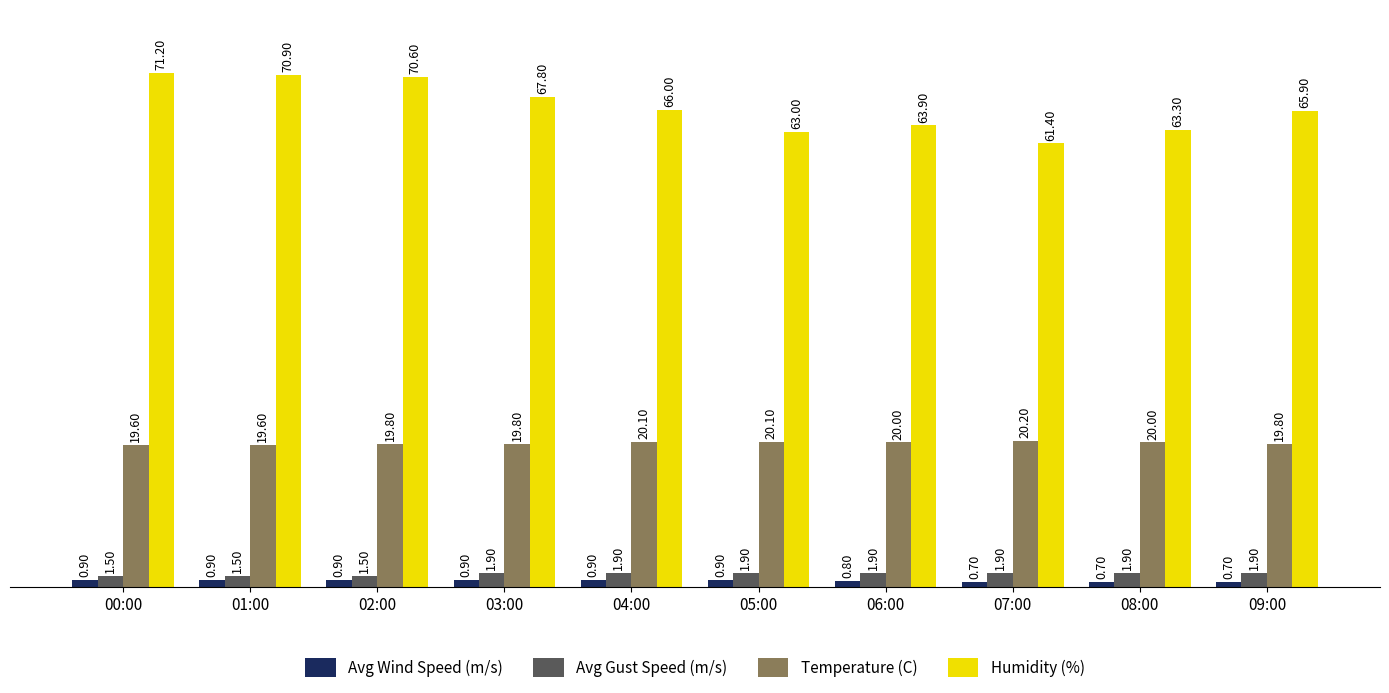

What is the highest value of the Avg Wind Speed (m/s) series?

0.9